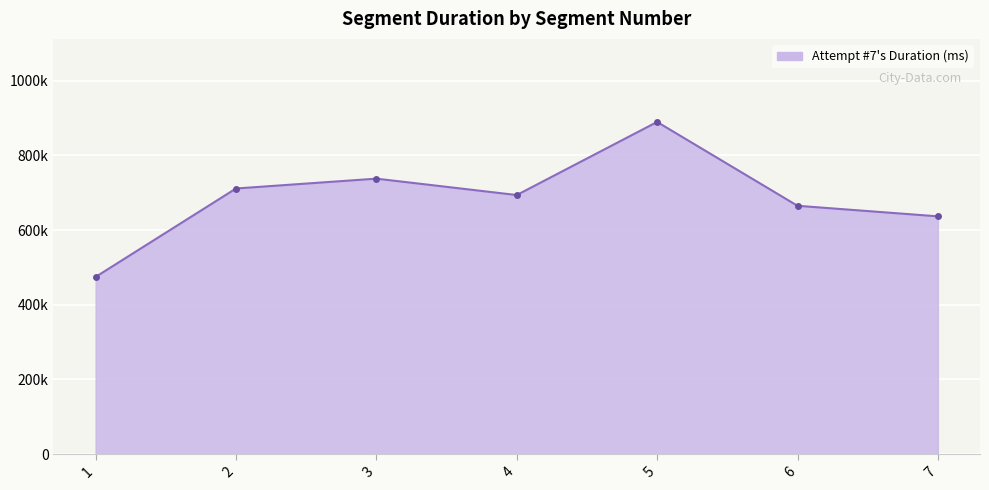

What is the difference between the values at 2 and 3?

26372